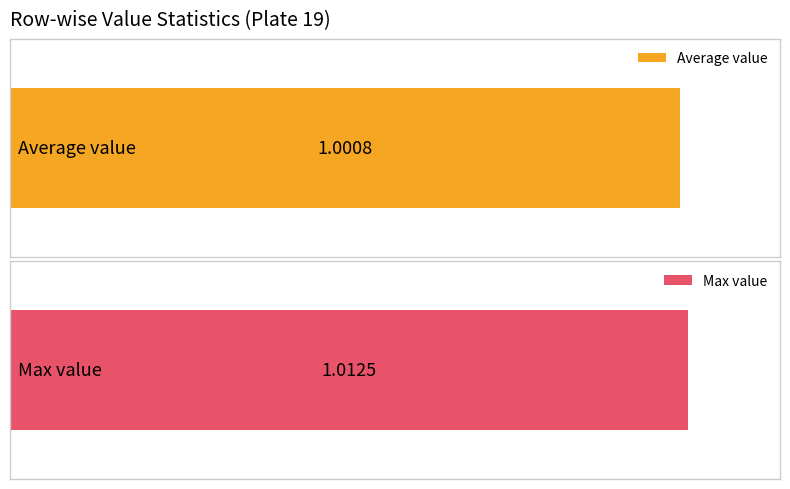

Rank the series by their maximum value, from highest to lowest.

Max value, Average value